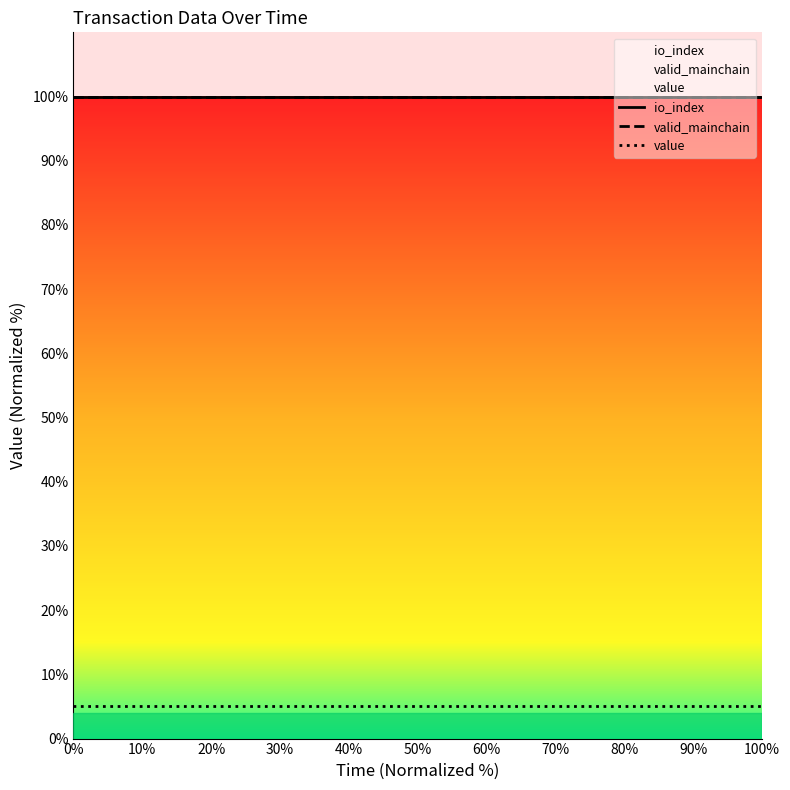

What is the value of the value point at the 5th from the left?

5